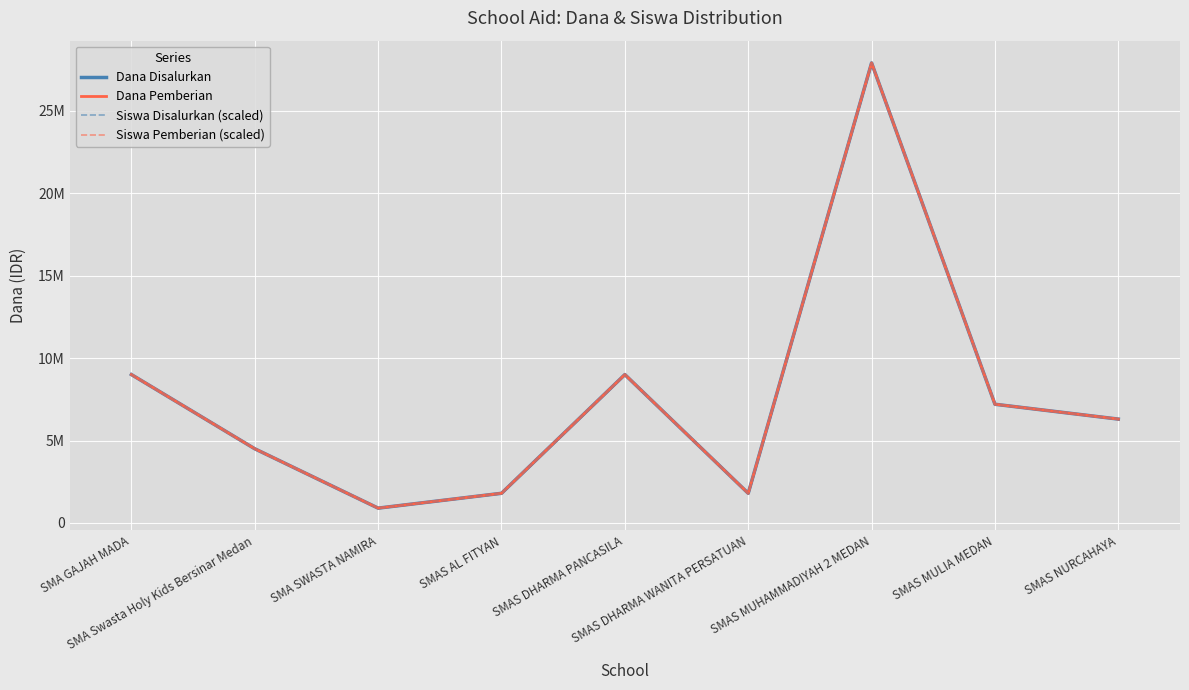

What are all the series names shown in the legend?

Dana Disalurkan, Dana Pemberian, Siswa Disalurkan (scaled), Siswa Pemberian (scaled)